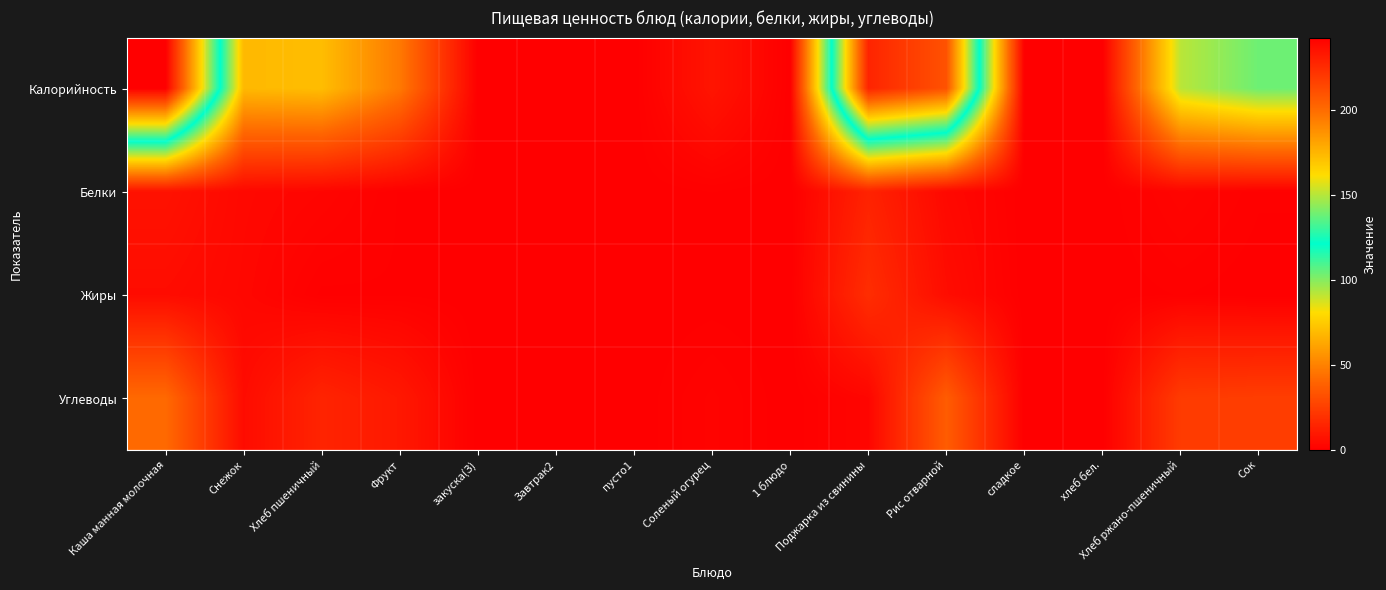

Reading left to right, transcribe all the data shown in this chart.

Калорийность: Каша манная молочная=242.5	Снежок=68.8	Хлеб пшеничный=70.1	Фрукт=47.0	закуска(З)=0.0	Завтрак2=0.0	пусто1=0.0	Соленый огурец=8.4	1 блюдо=0.0	Поджарка из свинины=228.0	Рис отварной=209.7	сладкое=0.0	хлеб бел.=0.0	Хлеб ржано-пшеничный=92.0	Сок=104.0
Белки: Каша манная молочная=7.5	Снежок=3.5	Хлеб пшеничный=2.4	Фрукт=0.4	закуска(З)=0.0	Завтрак2=0.0	пусто1=0.0	Соленый огурец=0.5	1 блюдо=0.0	Поджарка из свинины=13.9	Рис отварной=3.6	сладкое=0.0	хлеб бел.=0.0	Хлеб ржано-пшеничный=2.2	Сок=0.6
Жиры: Каша манная молочная=5.1	Снежок=3.1	Хлеб пшеничный=0.3	Фрукт=0.4	закуска(З)=0.0	Завтрак2=0.0	пусто1=0.0	Соленый огурец=0.1	1 блюдо=0.0	Поджарка из свинины=18.1	Рис отварной=5.4	сладкое=0.0	хлеб бел.=0.0	Хлеб ржано-пшеничный=0.5	Сок=0.0
Углеводы: Каша манная молочная=41.7	Снежок=5.0	Хлеб пшеничный=14.5	Фрукт=9.8	закуска(З)=0.0	Завтрак2=0.0	пусто1=0.0	Соленый огурец=1.6	1 блюдо=0.0	Поджарка из свинины=2.7	Рис отварной=36.7	сладкое=0.0	хлеб бел.=0.0	Хлеб ржано-пшеничный=23.7	Сок=24.6